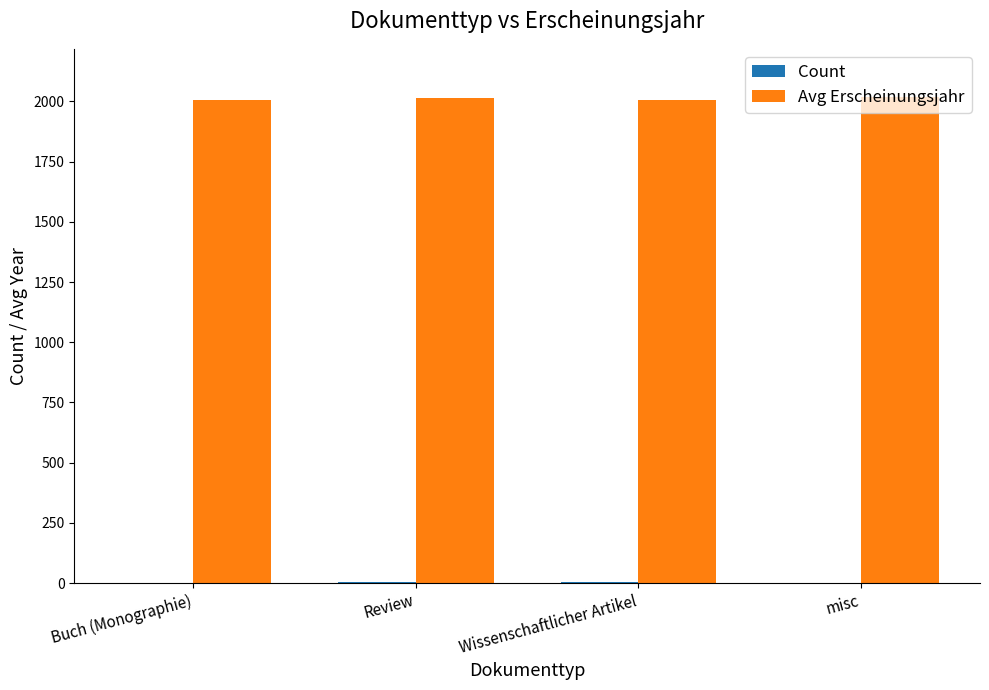

What is the sum of all Avg Erscheinungsjahr values?

8042